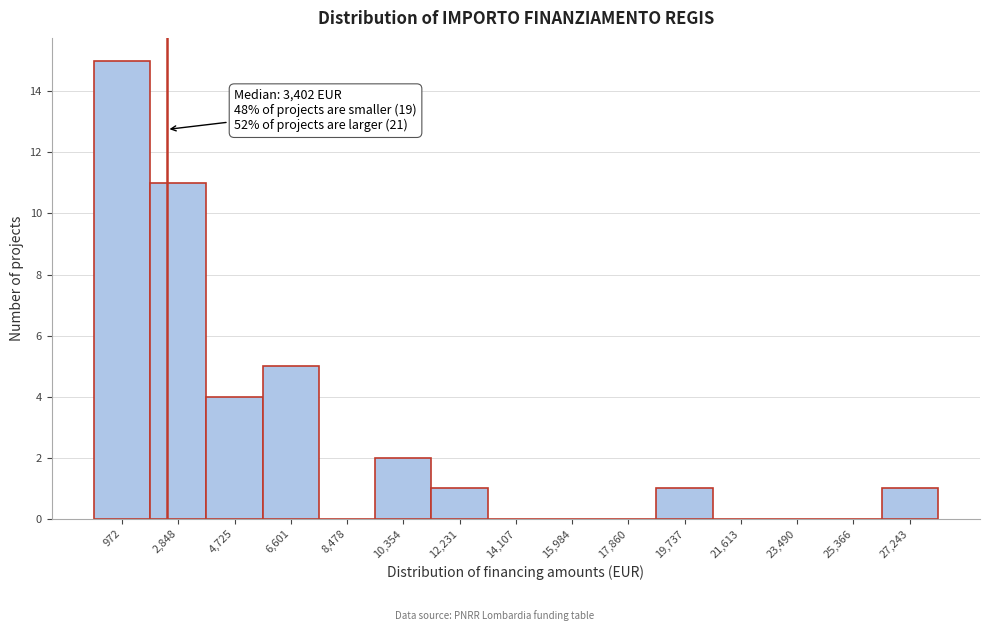

Reading right to left, extract all data points from this chart.

27,243=1	25,366=0	23,490=0	21,613=0	19,737=1	17,860=0	15,984=0	14,107=0	12,231=1	10,354=2	8,478=0	6,601=5	4,725=4	2,848=11	972=15